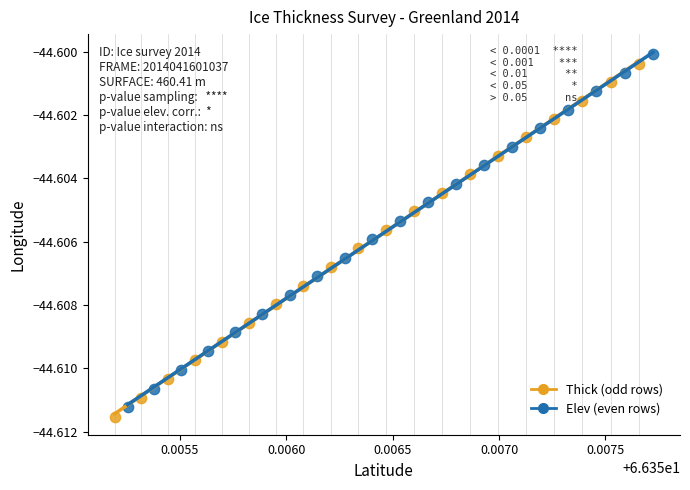

What are all the series names shown in the legend?

Thick (odd rows), Elev (even rows)